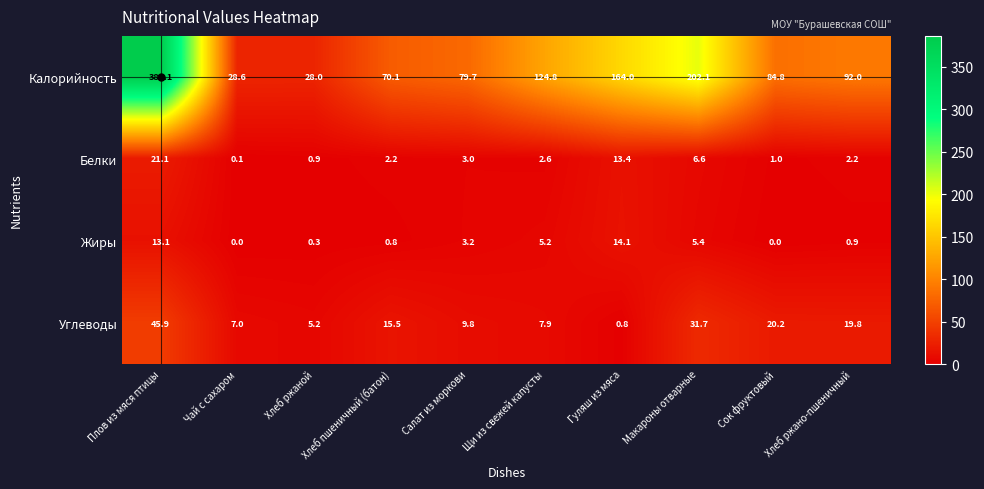

Which series has the largest range (max minus min)?

Калорийность